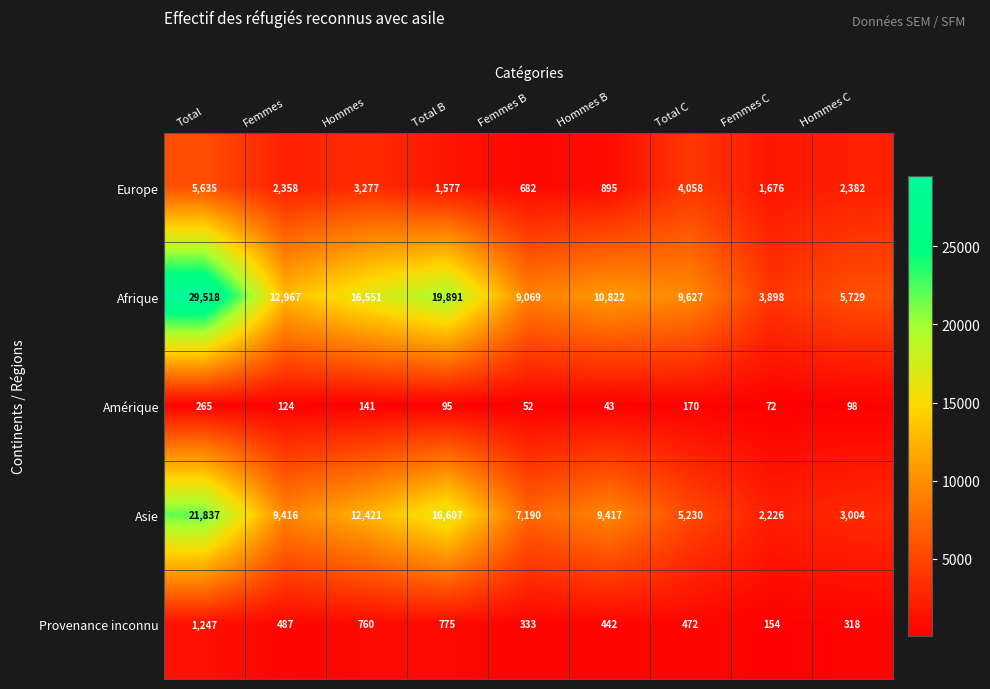

How many distinct data groups are displayed?

5